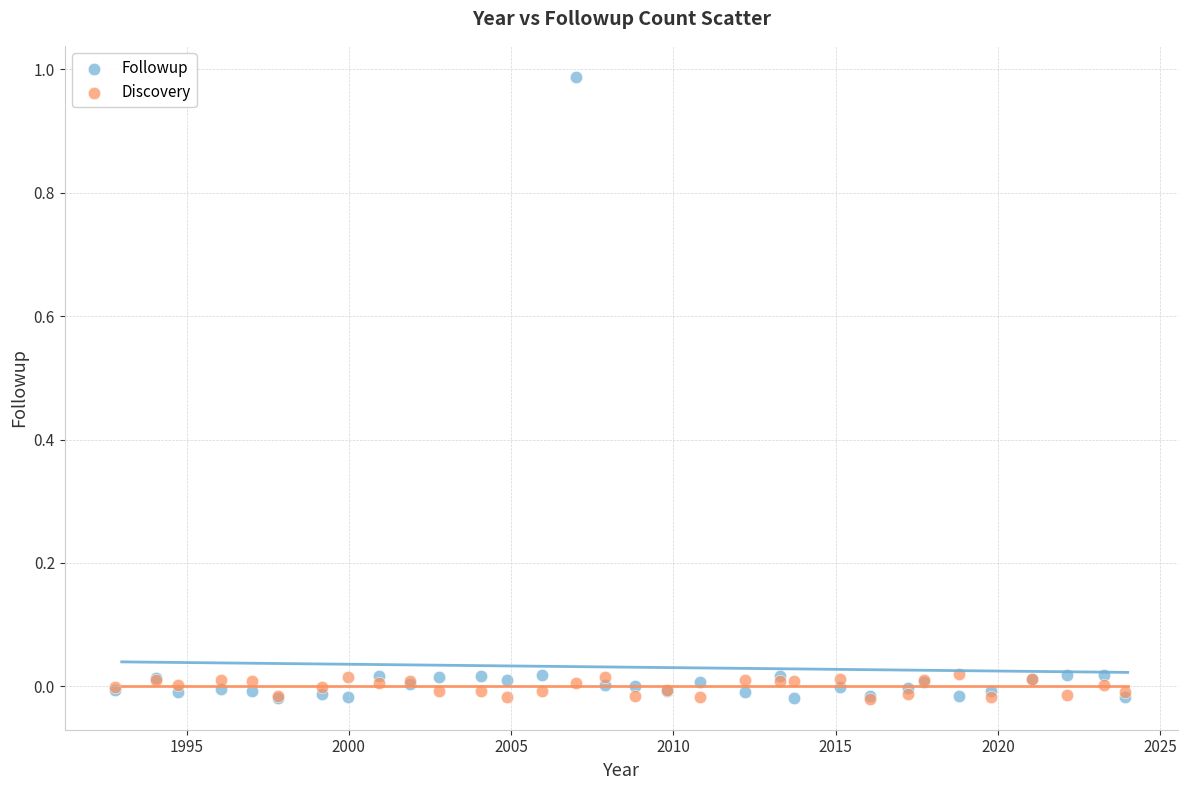

Which series has the largest Y range (max minus min)?

Followup